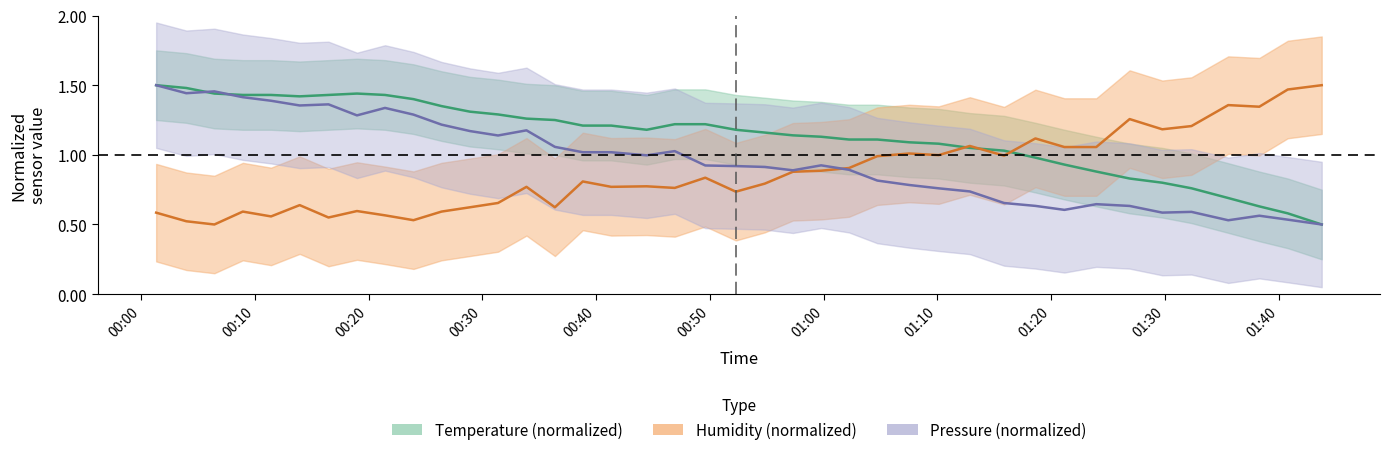

At which category does the chart reach its peak across all series?

2022/09/14 00:01:20